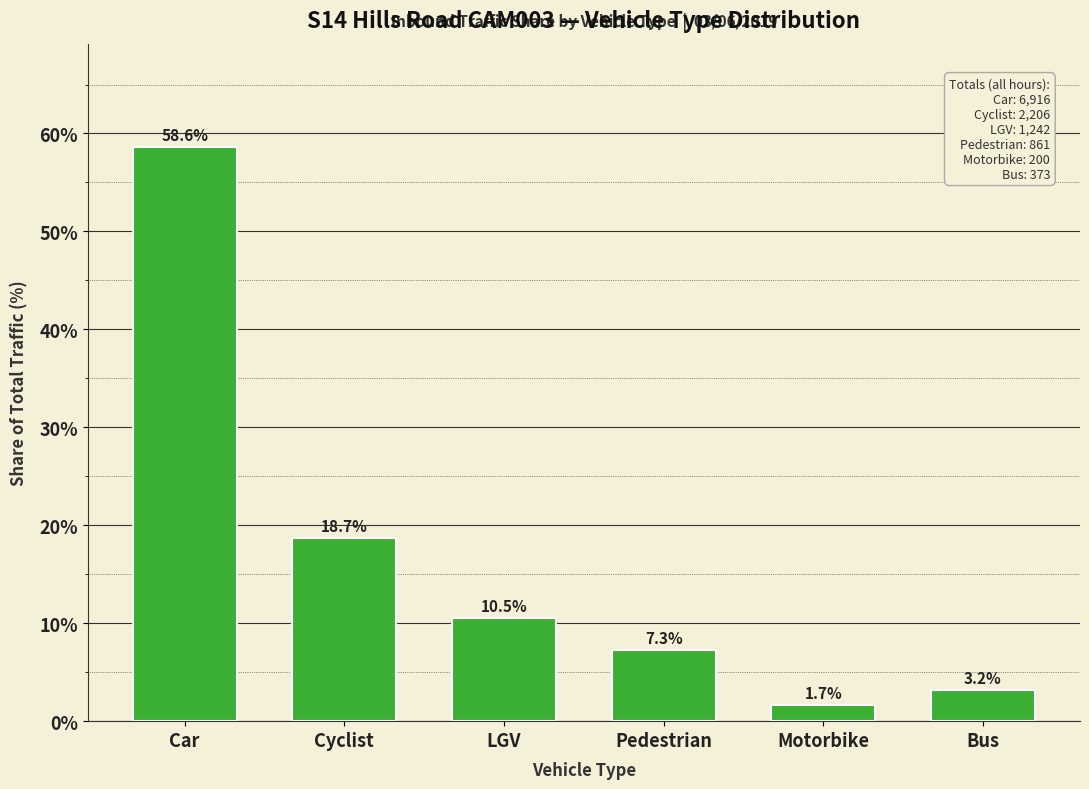

How many data points are less than 10?

3